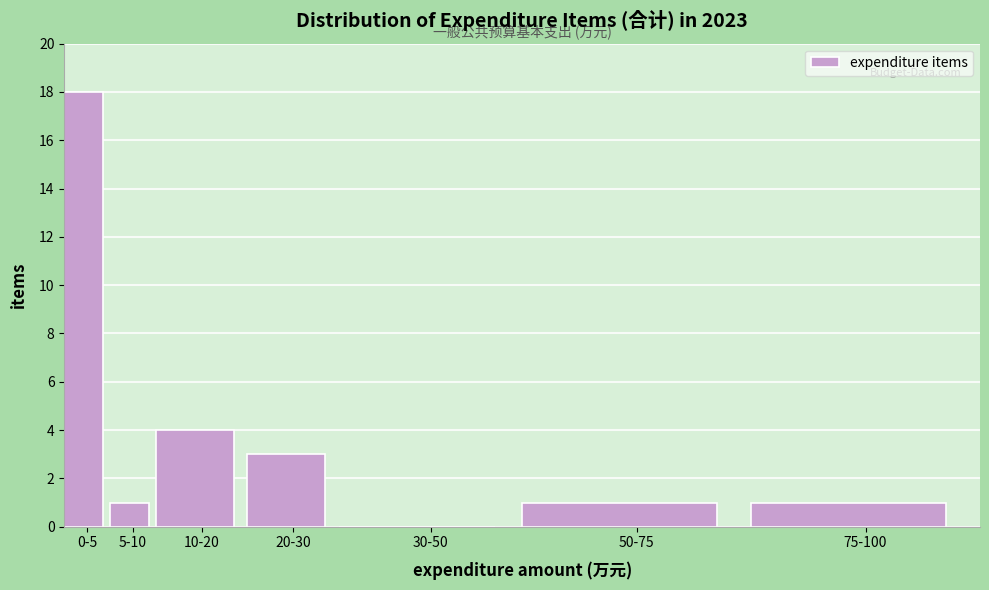

Reading left to right, extract all data points from this chart.

0-5=18	5-10=1	10-20=4	20-30=3	30-50=0	50-75=1	75-100=1